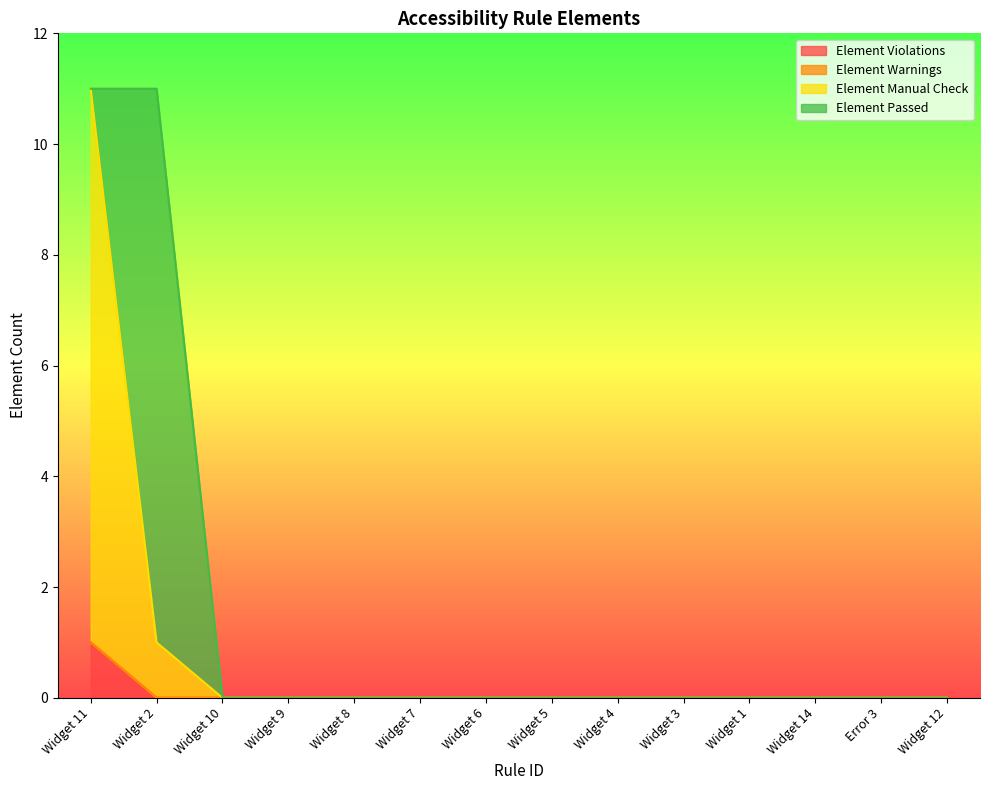

The Element Violations series shows 0 at Widget 2. True or false?

True